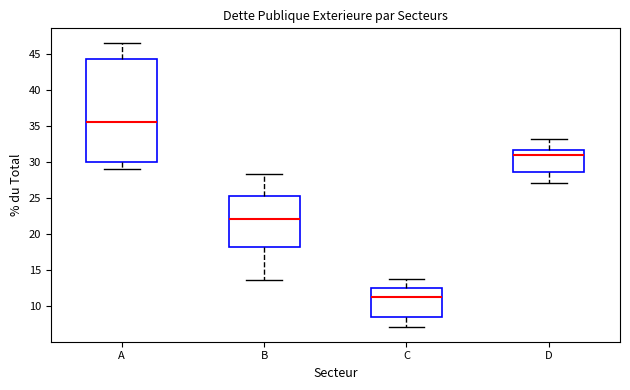

Reading left to right, transcribe this box plot: for each box, give where its median line is, the range the box spans, and where its two whiskers end, as read against the y-axis. The values are not printed on the chart, so give them approximately, as read against the axis.

A: median 35.5, box 30.0 to 44.5, whiskers 29.0 to 46.5
B: median 22.0, box 18.0 to 25.5, whiskers 13.5 to 28.5
C: median 11.5, box 8.5 to 12.5, whiskers 7.0 to 13.5
D: median 31.0, box 28.5 to 31.5, whiskers 27.0 to 33.5